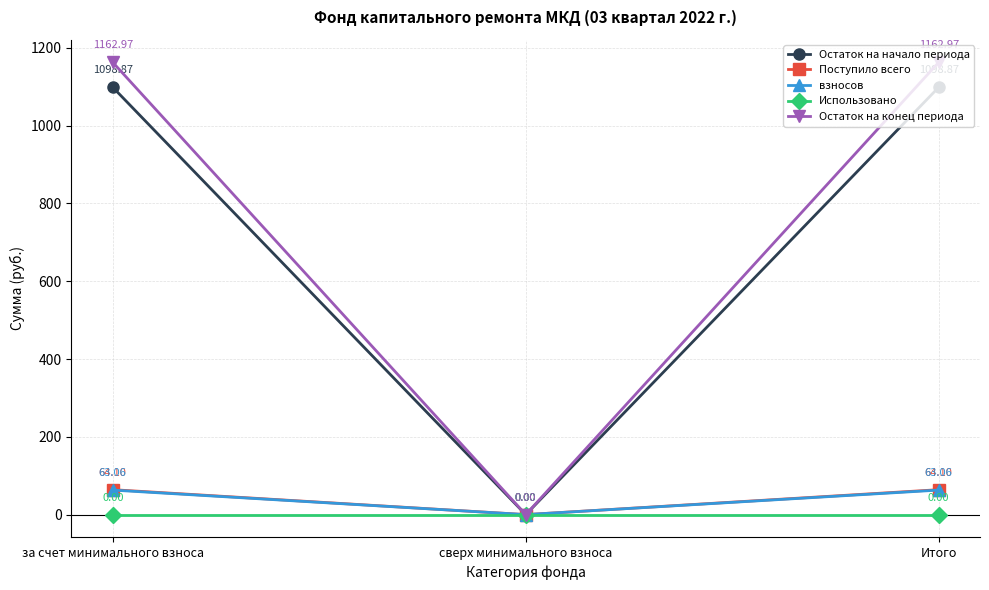

Reading left to right, list all the values displayed in this chart.

Остаток на начало периода: за счет минимального взноса=1098.9	сверх минимального взноса=0.0	Итого=1098.9
Поступило всего: за счет минимального взноса=64.1	сверх минимального взноса=0.0	Итого=64.1
взносов: за счет минимального взноса=63.1	сверх минимального взноса=0.0	Итого=63.1
Использовано: за счет минимального взноса=0.0	сверх минимального взноса=0.0	Итого=0.0
Остаток на конец периода: за счет минимального взноса=1163.0	сверх минимального взноса=0.0	Итого=1163.0